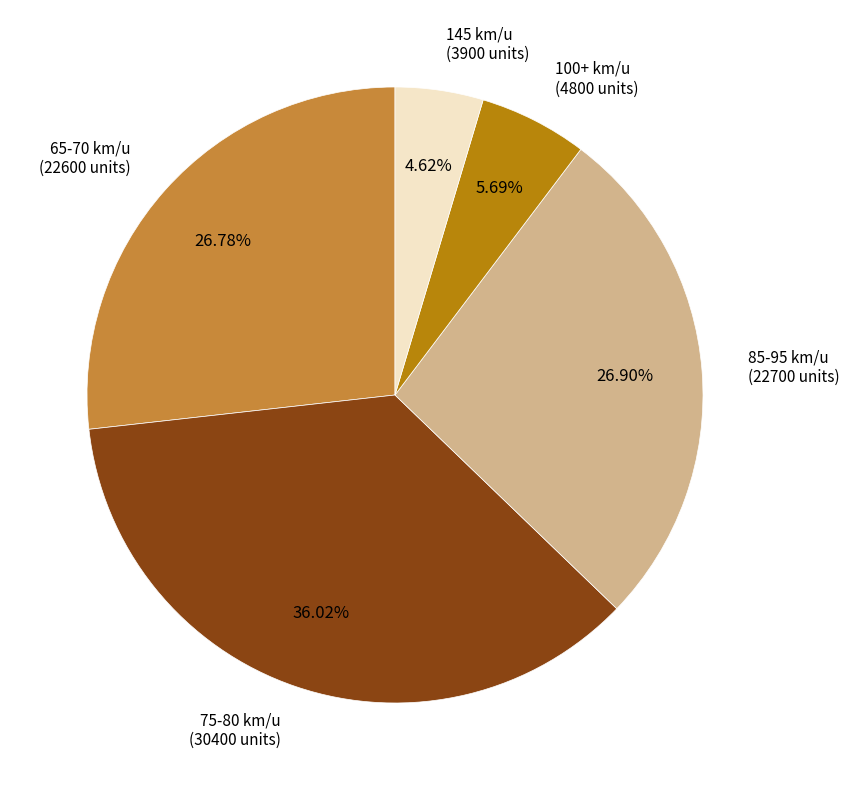

Is there a majority slice in this chart?

No